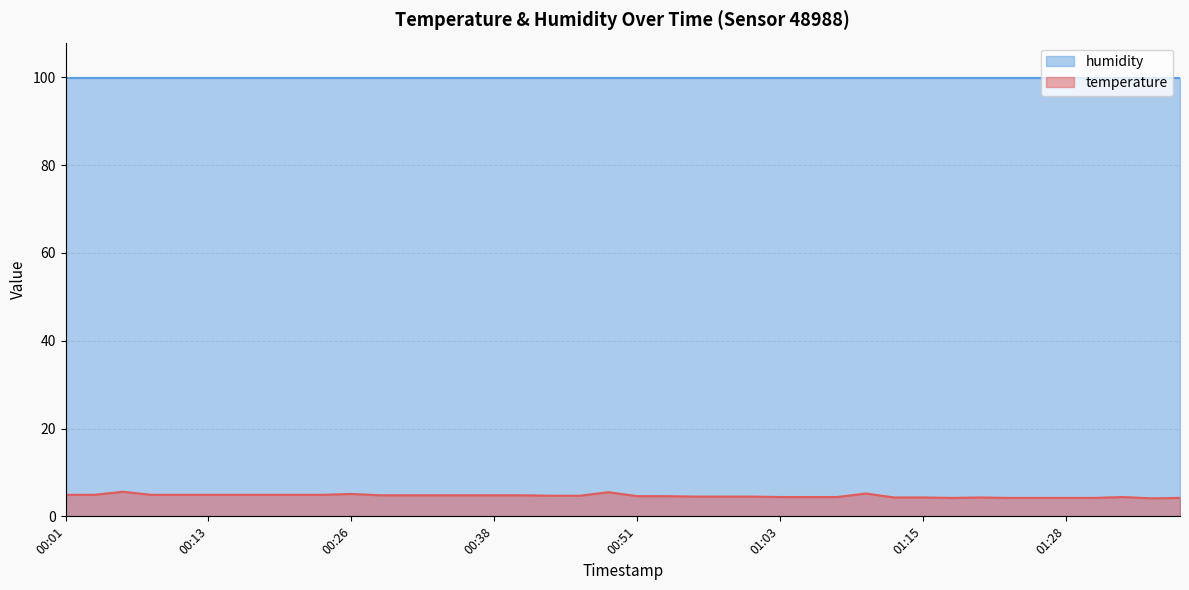

Which label corresponds to the largest value in the chart?

00:06